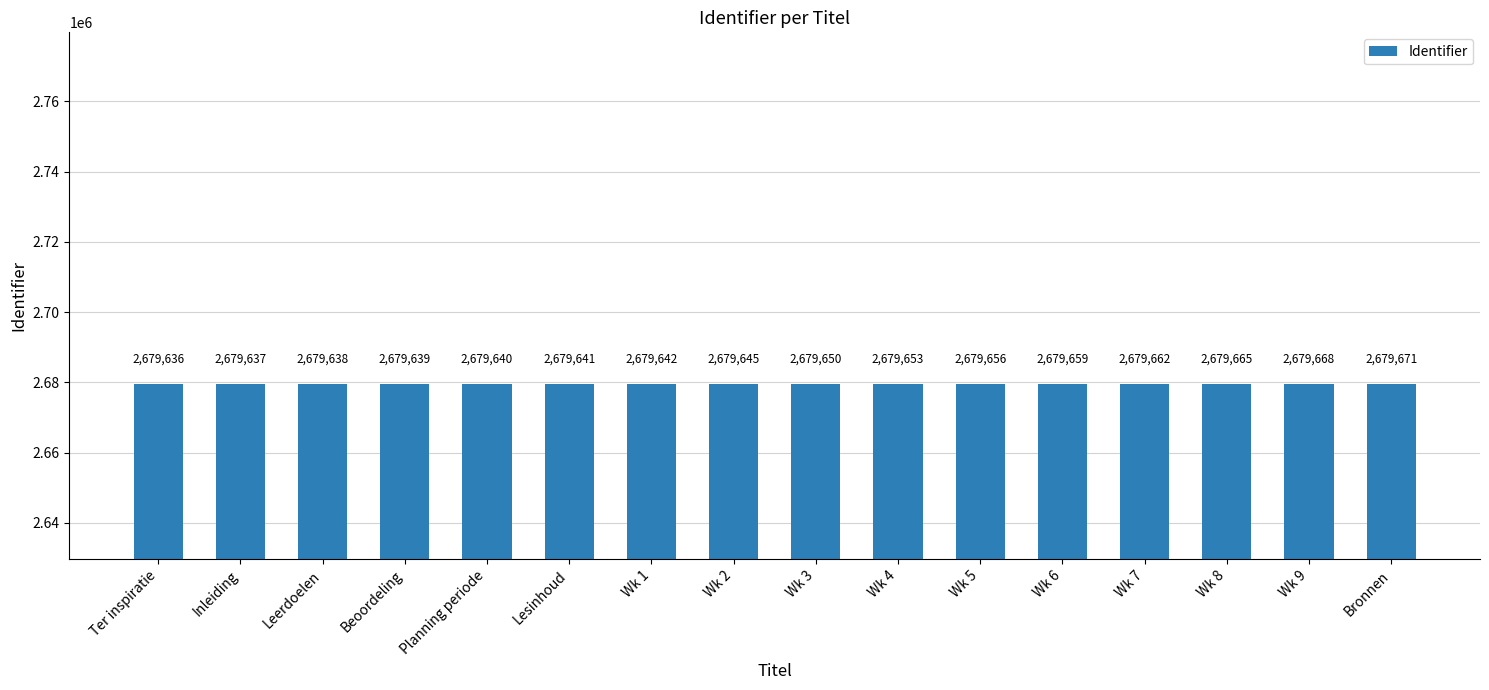

What is the change in value from Wk 1 to Wk 7?

+20